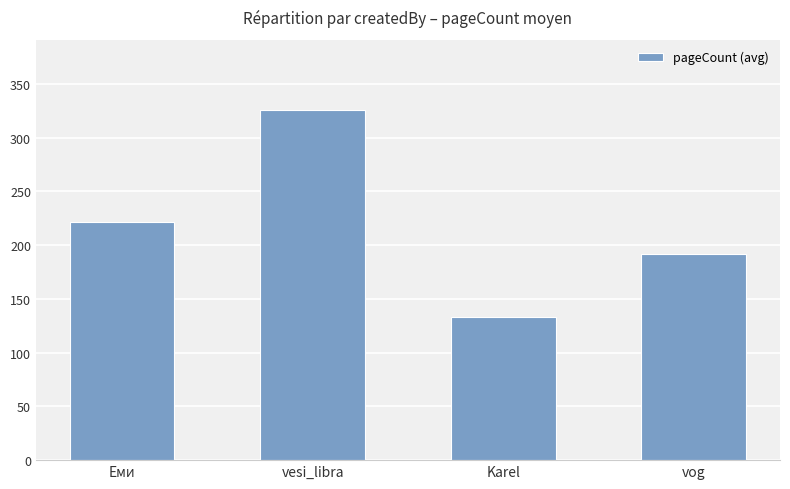

Which has a higher value, Еми or vog?

Еми